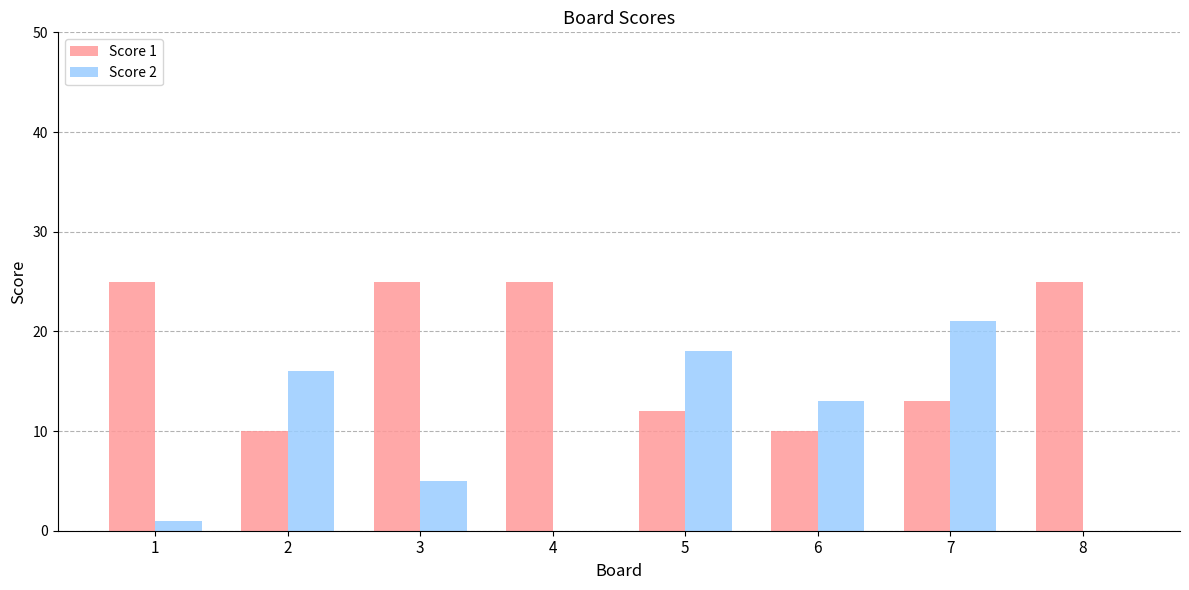

At which label is Score 1 closest to 17?

7